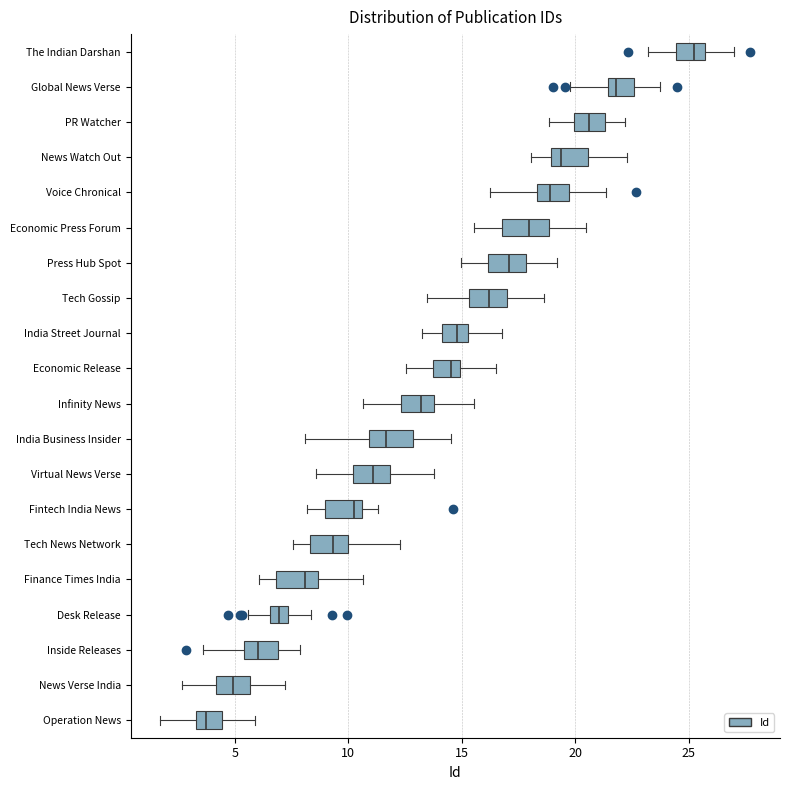

Reading bottom to top, read every box against the x-axis: the position of its median line, the range the box covers, and the ends of its whiskers. The values are not printed on the chart, so give them approximately, as read against the axis.

Operation News: median 3.5 (inside the box), box 3.5 to 4.5, whiskers 1.5 to 6.0
News Verse India: median 5.0, box 4.0 to 5.5, whiskers 2.5 to 7.0
Inside Releases: median 6.0, box 5.5 to 7.0, whiskers 3.5 to 8.0
Desk Release: median 7.0, box 6.5 to 7.5, whiskers 5.5 to 8.5
Finance Times India: median 8.0, box 7.0 to 8.5, whiskers 6.0 to 10.5
Tech News Network: median 9.5, box 8.5 to 10.0, whiskers 7.5 to 12.5
Fintech India News: median 10.0, box 9.0 to 10.5, whiskers 8.0 to 11.5
Virtual News Verse: median 11.0, box 10.0 to 12.0, whiskers 8.5 to 14.0
India Business Insider: median 11.5, box 11.0 to 13.0, whiskers 8.0 to 14.5
Infinity News: median 13.0, box 12.5 to 14.0, whiskers 10.5 to 15.5
Economic Release: median 14.5, box 13.5 to 15.0, whiskers 12.5 to 16.5
India Street Journal: median 15.0, box 14.0 to 15.5, whiskers 13.5 to 17.0
Tech Gossip: median 16.0, box 15.5 to 17.0, whiskers 13.5 to 18.5
Press Hub Spot: median 17.0, box 16.0 to 18.0, whiskers 15.0 to 19.0
Economic Press Forum: median 18.0, box 17.0 to 19.0, whiskers 15.5 to 20.5
Voice Chronical: median 19.0, box 18.5 to 19.5, whiskers 16.0 to 21.5
News Watch Out: median 19.5, box 19.0 to 20.5, whiskers 18.0 to 22.5
PR Watcher: median 20.5, box 20.0 to 21.5, whiskers 19.0 to 22.0
Global News Verse: median 22.0, box 21.5 to 22.5, whiskers 20.0 to 23.5
The Indian Darshan: median 25.5 (inside the box), box 24.5 to 25.5, whiskers 23.0 to 27.0